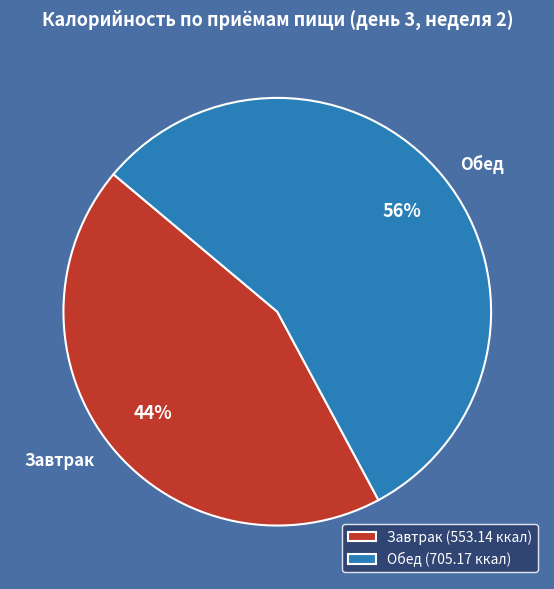

To the nearest percent, what is the difference between the Обед and Завтрак slice percentages?

12%